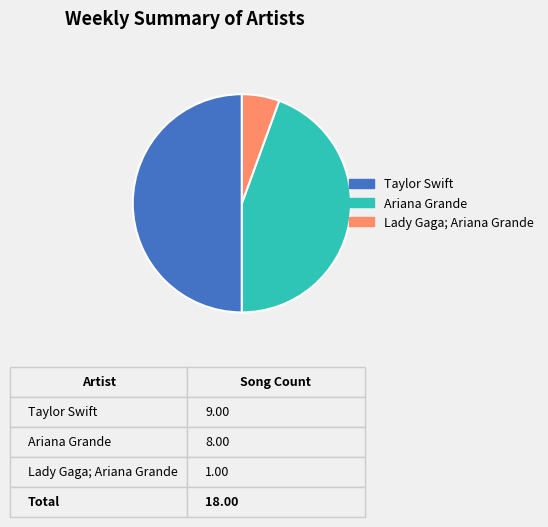

The Ariana Grande slice represents 44% of the pie. True or false?

True